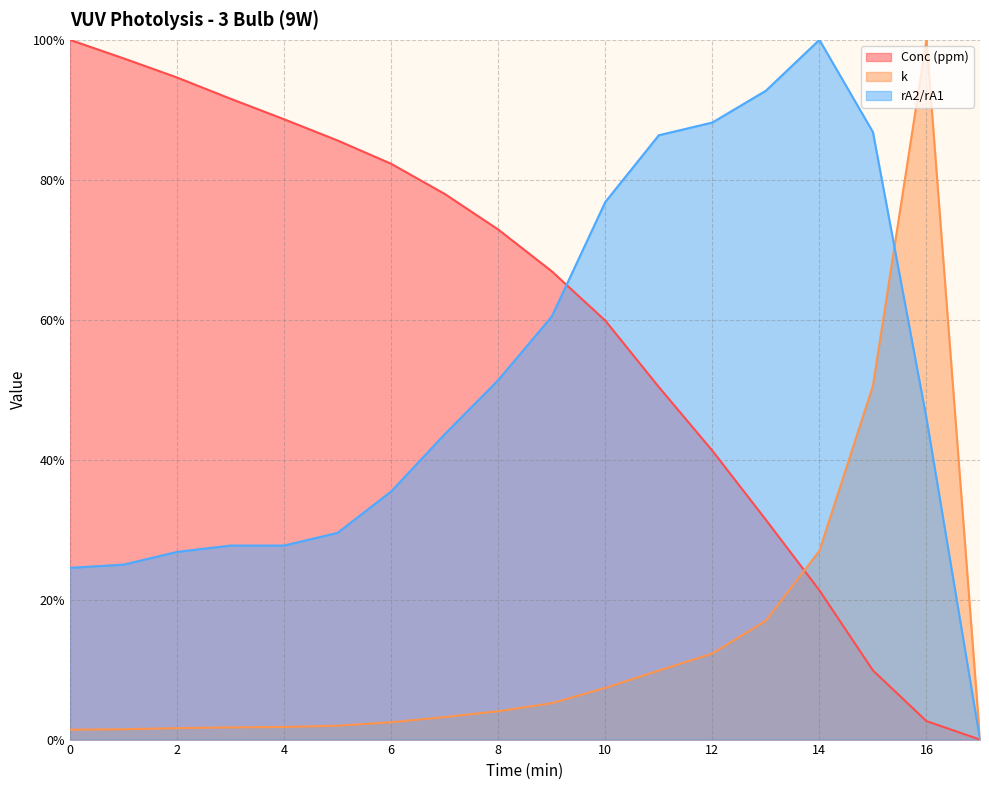

Which series has the widest spread of values?

Conc (ppm)